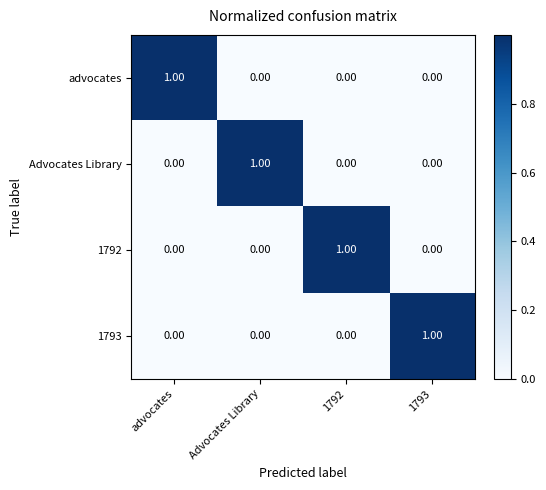

At how many categories does at least one series exceed 0?

4